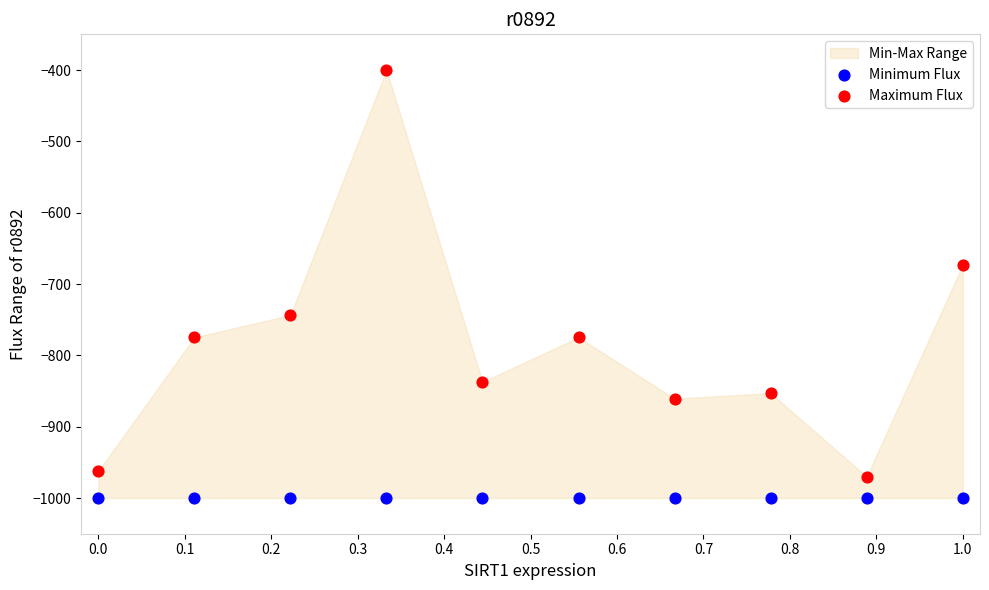

Which series reaches the minimum Y coordinate?

Minimum Flux